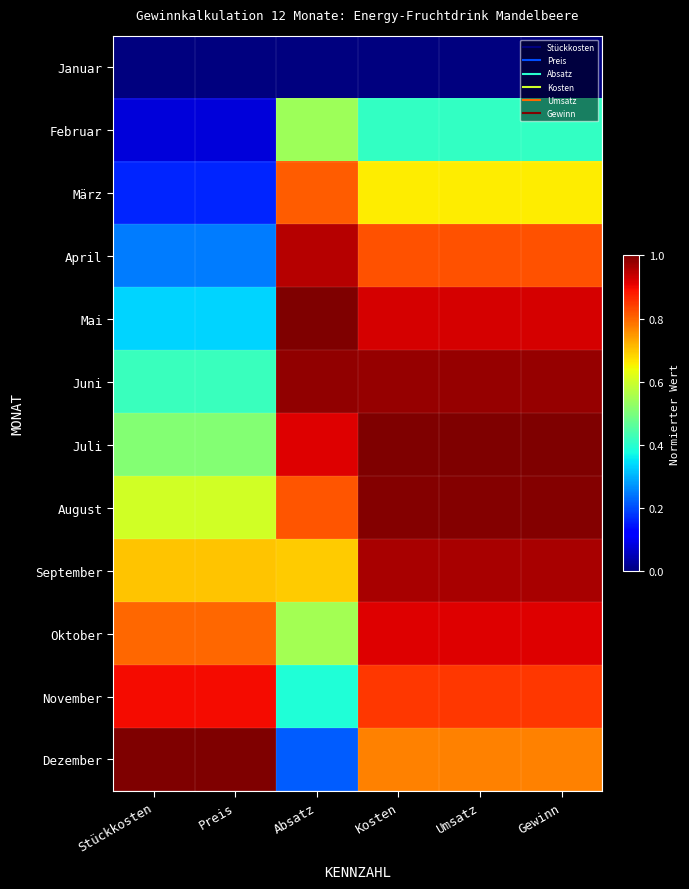

Which series has the largest range (max minus min)?

Dezember